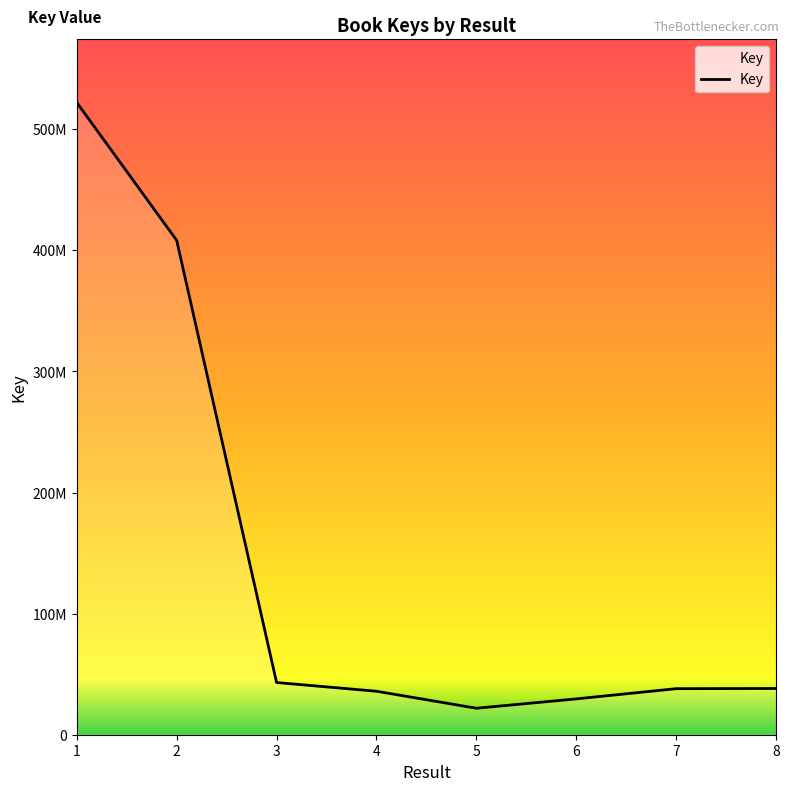

Does the chart have visible grid lines?

No